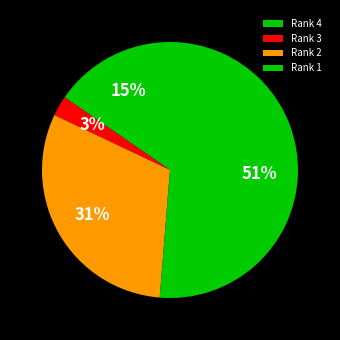

What is the largest slice in the pie chart?

Rank 1